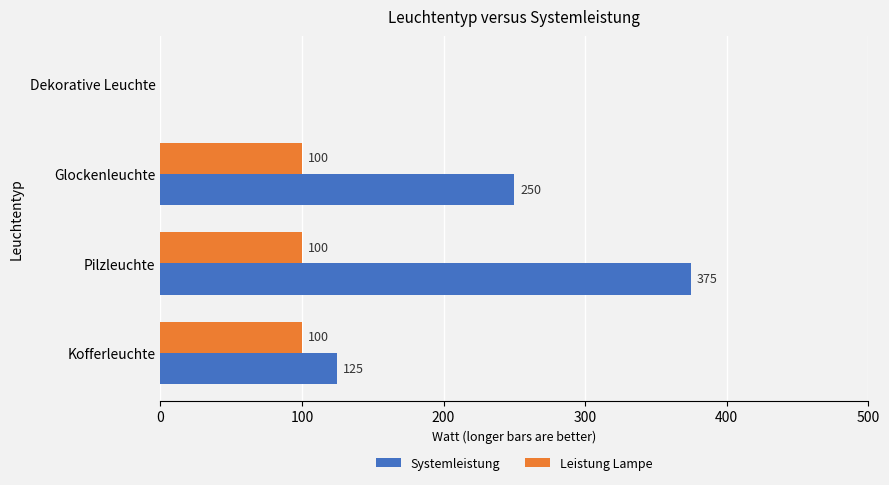

Read the Systemleistung value at Glockenleuchte, to the nearest 5.

250